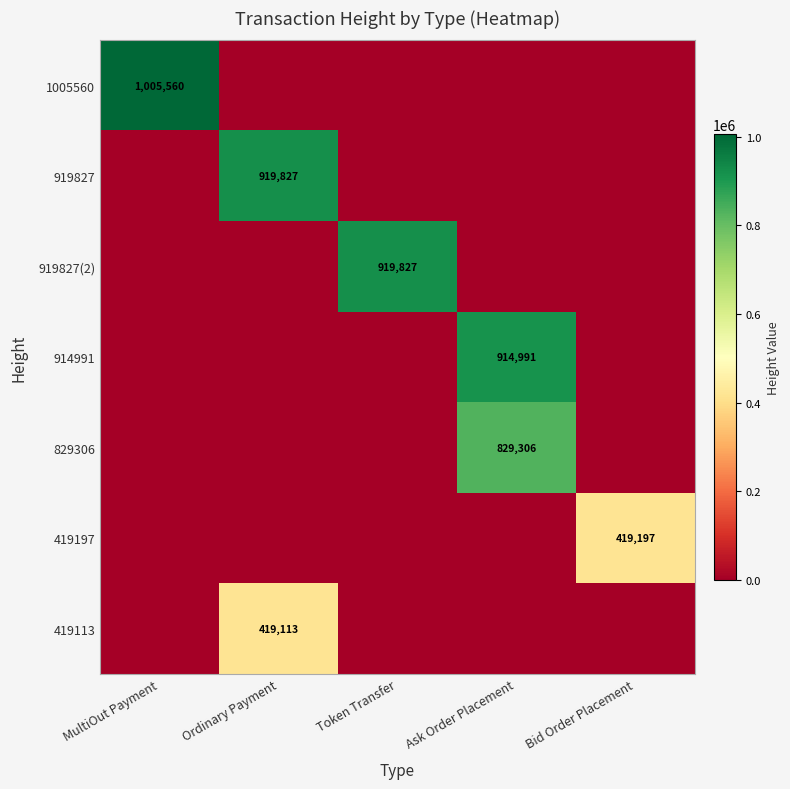

Is it true that 914991 equals 375833 at Ask Order Placement?

False